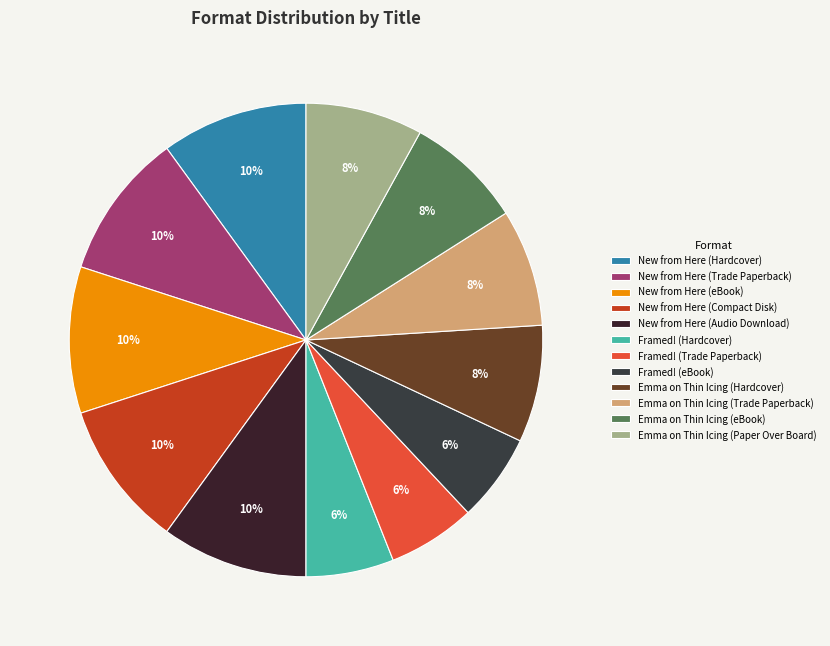

Count the number of slices in the pie.

12